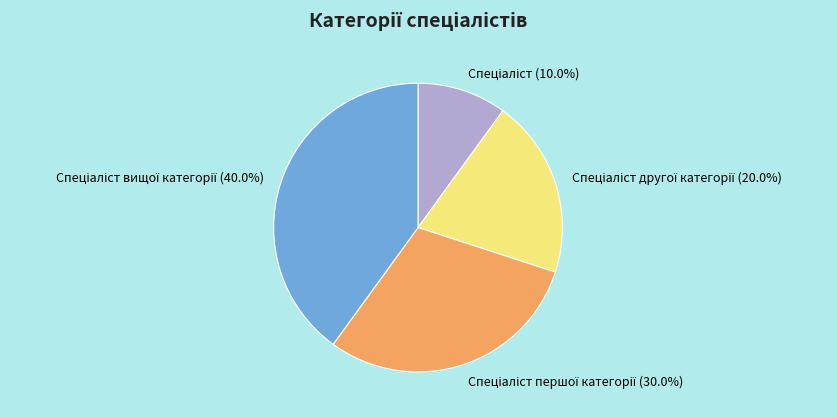

Is there a majority slice in this chart?

No